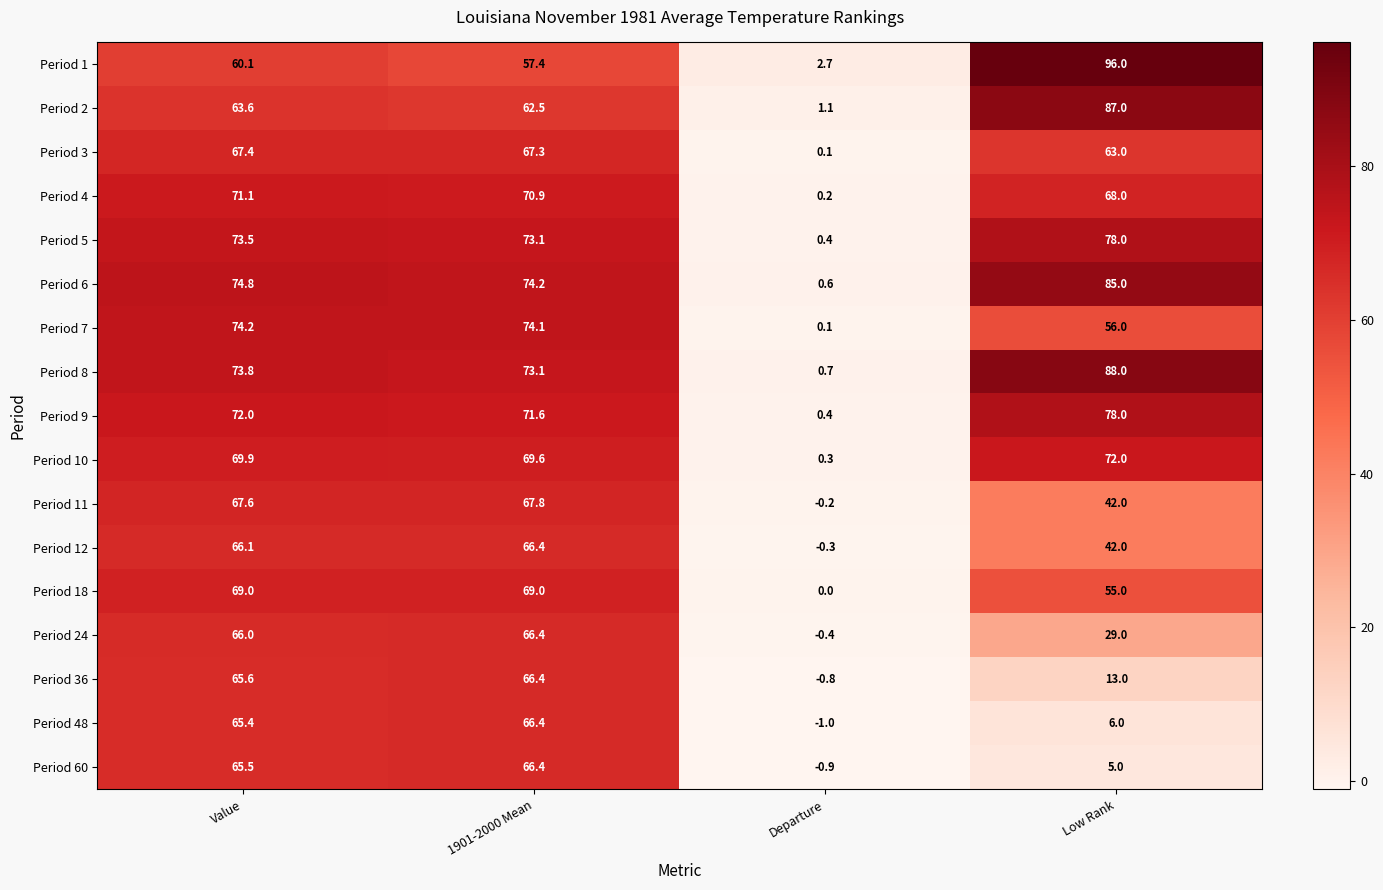

What is the difference between the Period 8 values at Value and Low Rank?

14.2